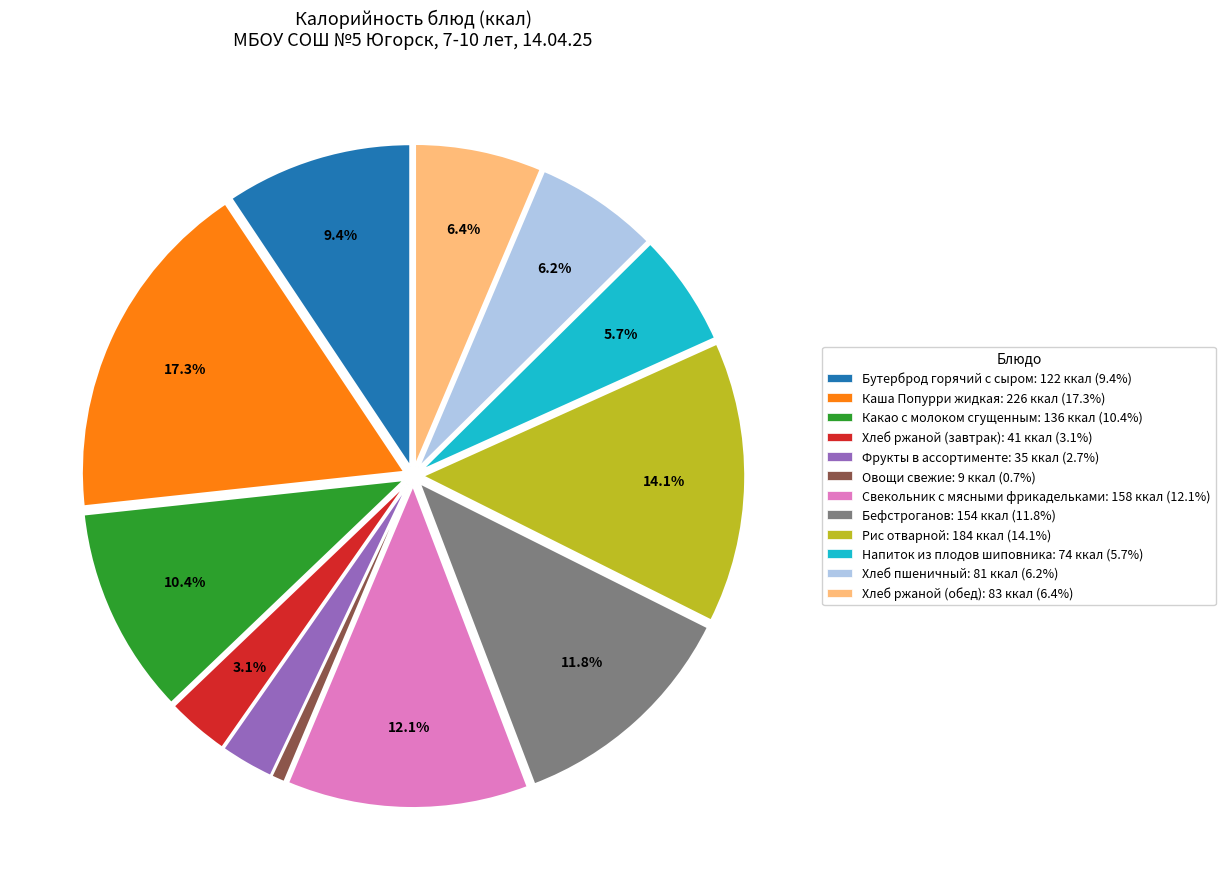

Is Напиток из плодов шиповника the majority of the pie?

No